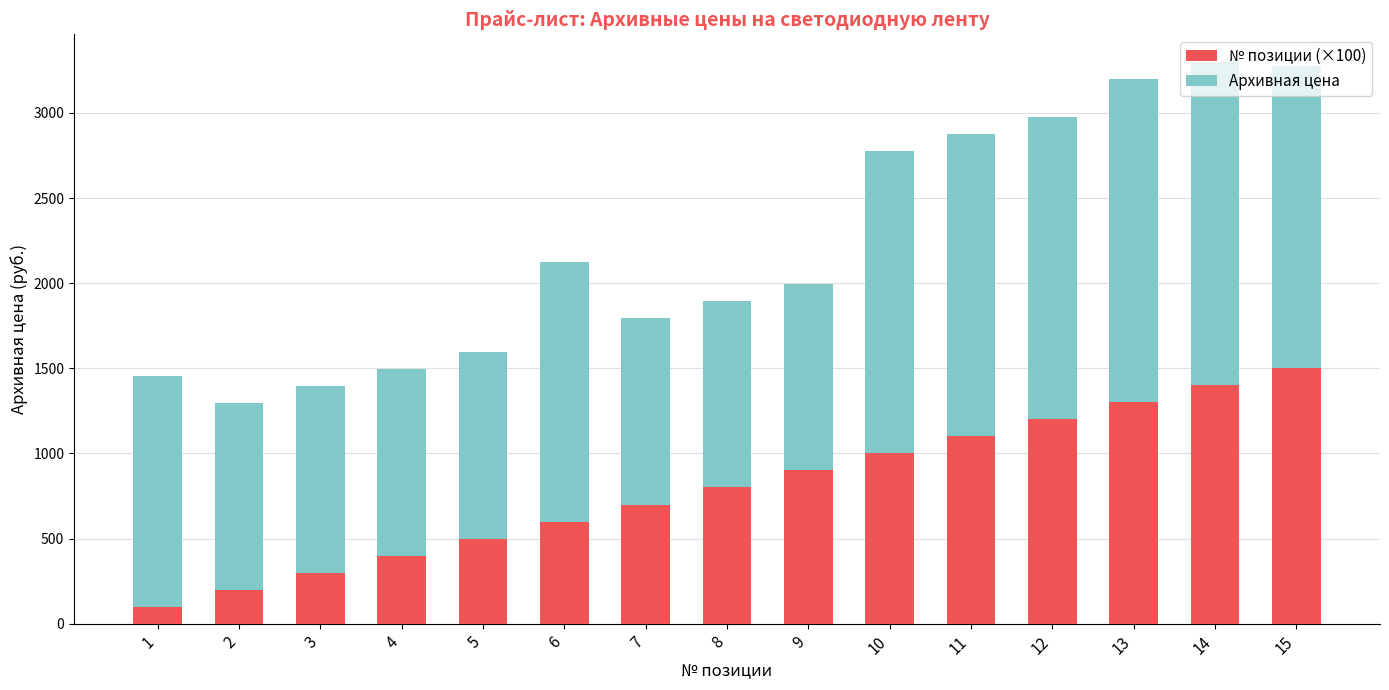

What is the total value across all series at 8?

1897